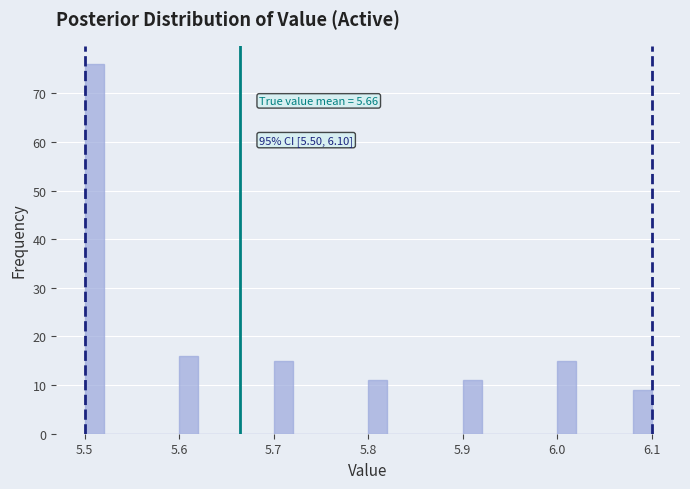

Around what value on the x-axis is the tallest bar? Give the approximate position of its centre, as read against the axis.

5.51